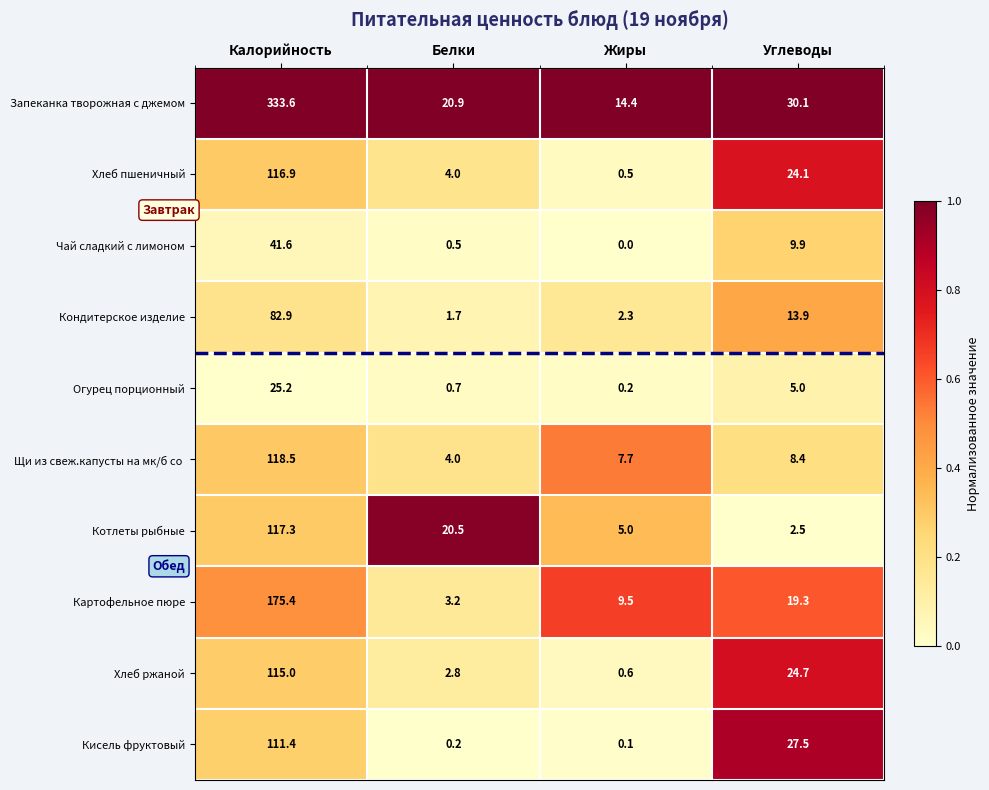

What is the total value across all series at Углеводы?

165.4